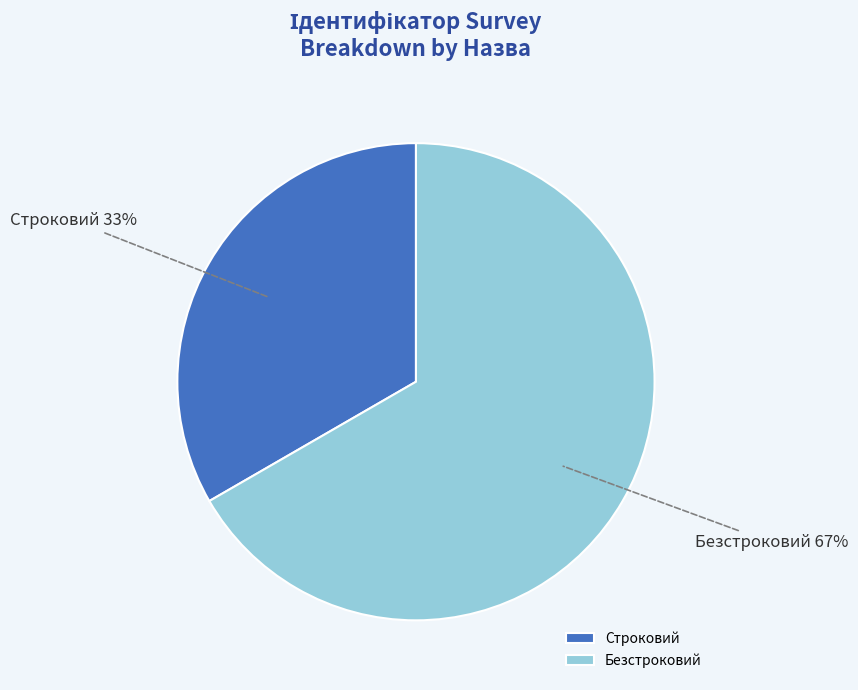

How many segments does this pie chart have?

2